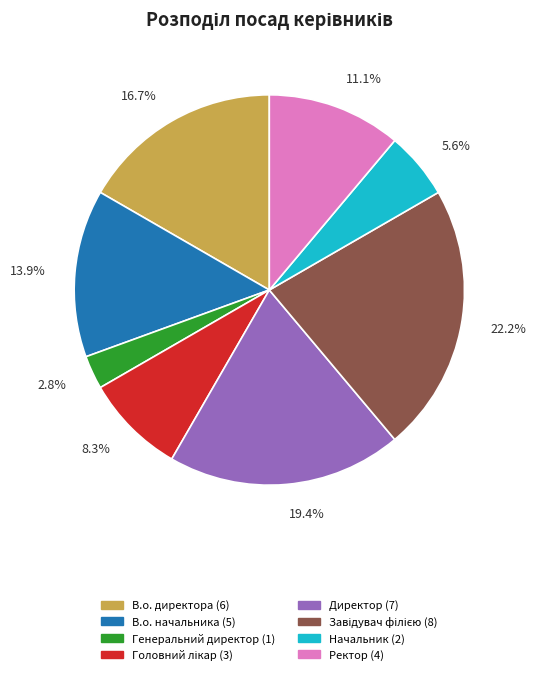

To the nearest percent, what portion does Генеральний директор represent?

3%